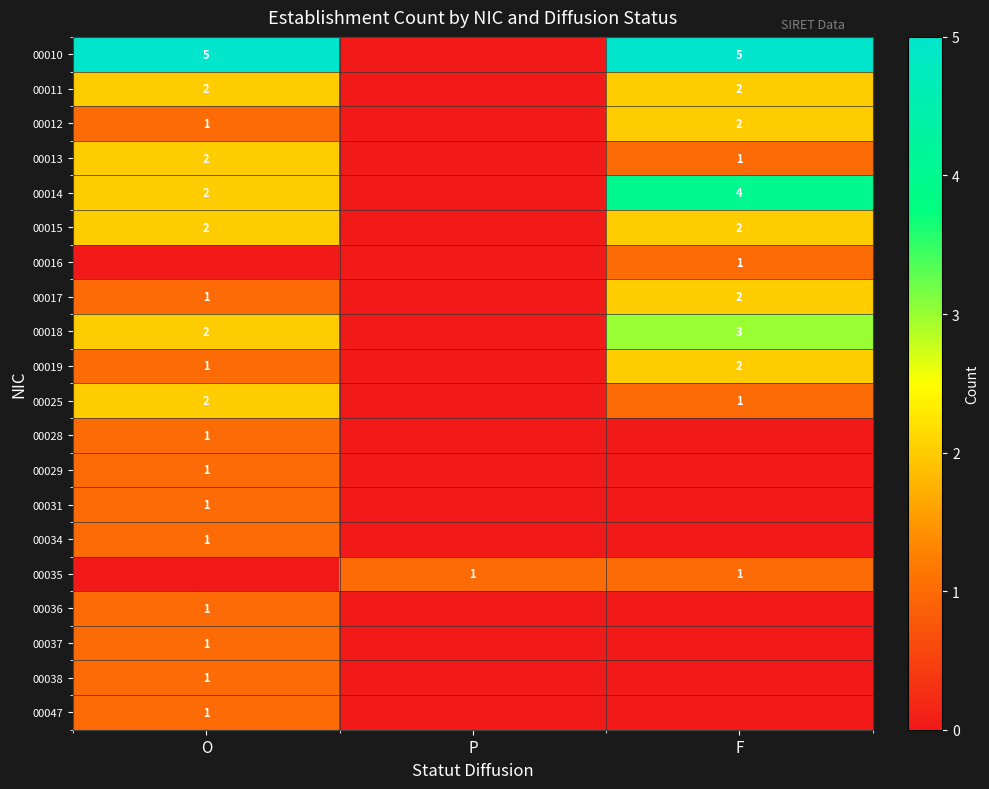

Is it true that 00010 equals 5 at F?

True